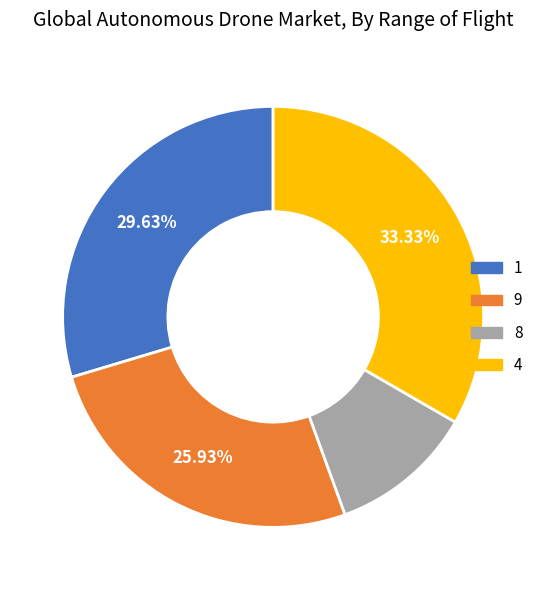

Rank the categories by value from lowest to highest.

8, 9, 1, 4